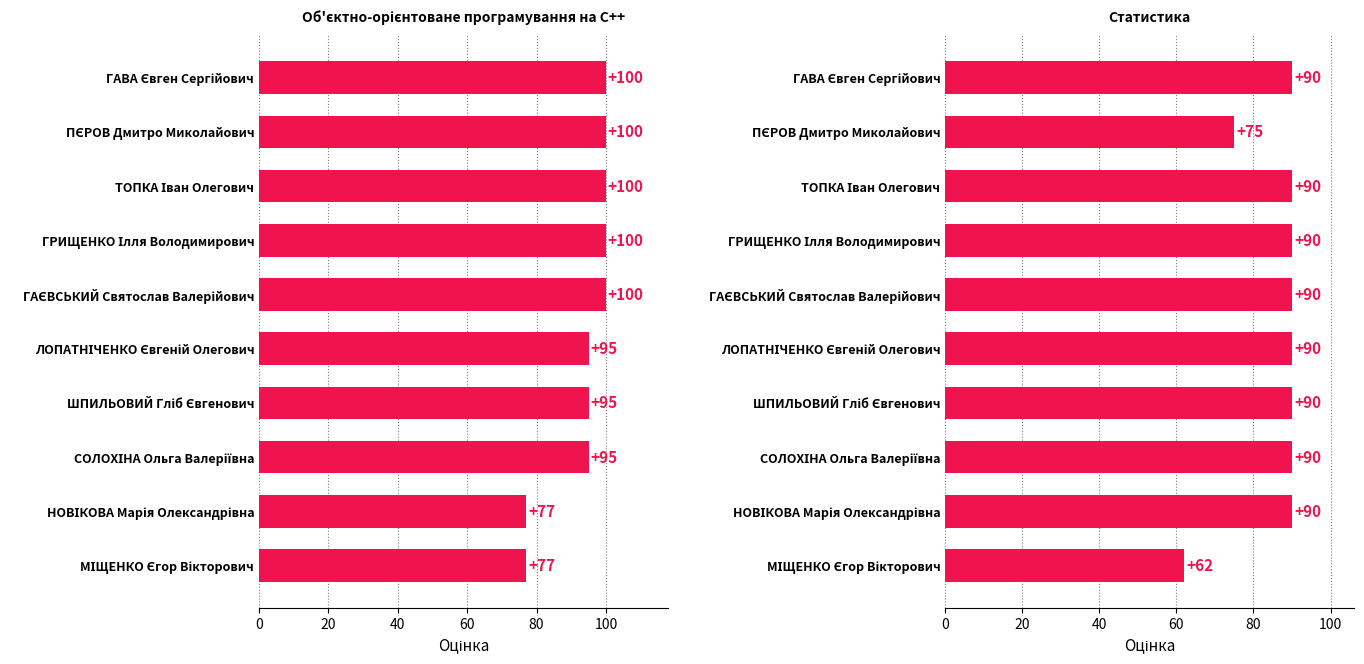

What is the approximate value of Статистика at ТОПКА Іван Олегович, to the nearest 5?

90